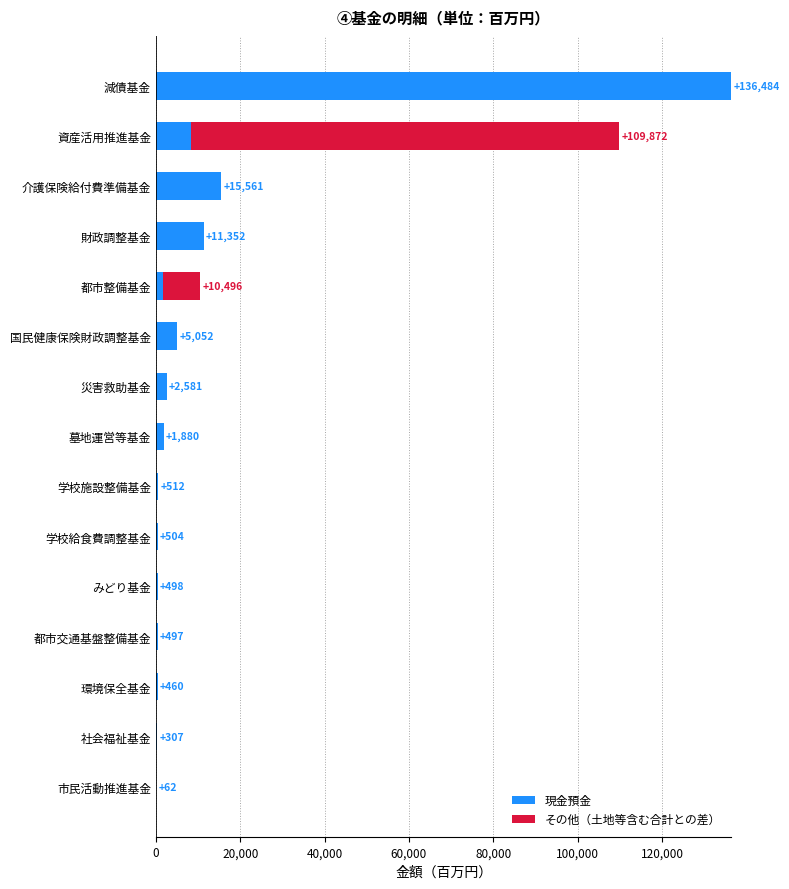

What is the highest value of the 現金預金 series?

136484